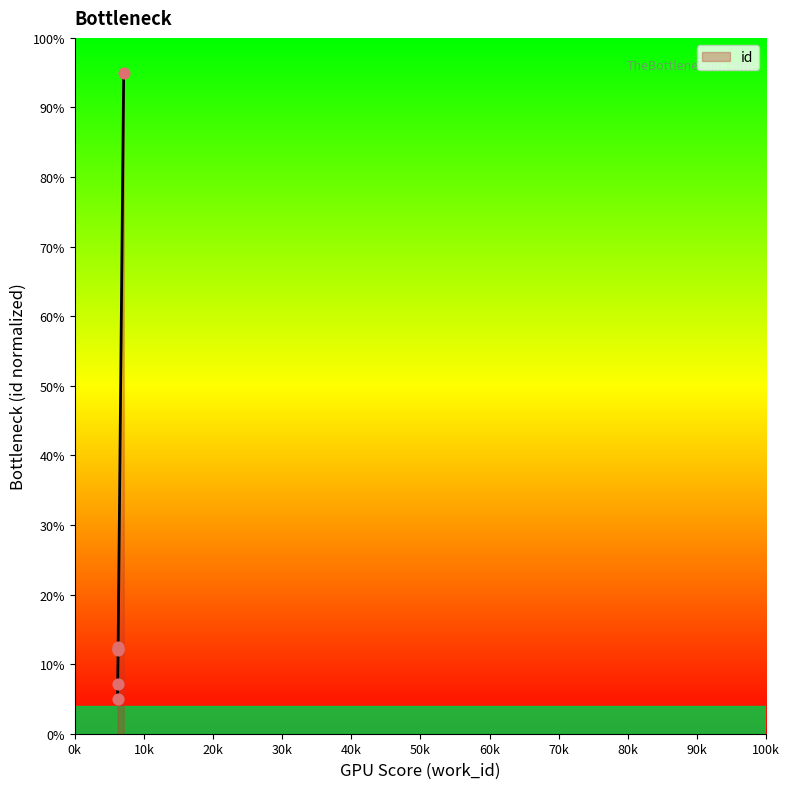

Between 6270 and 6207, which is larger?

6270